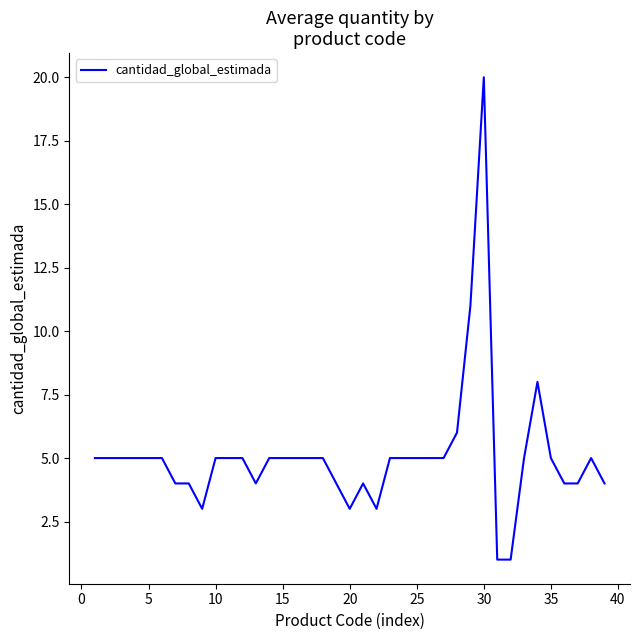

What is the difference between the maximum and minimum values?

19